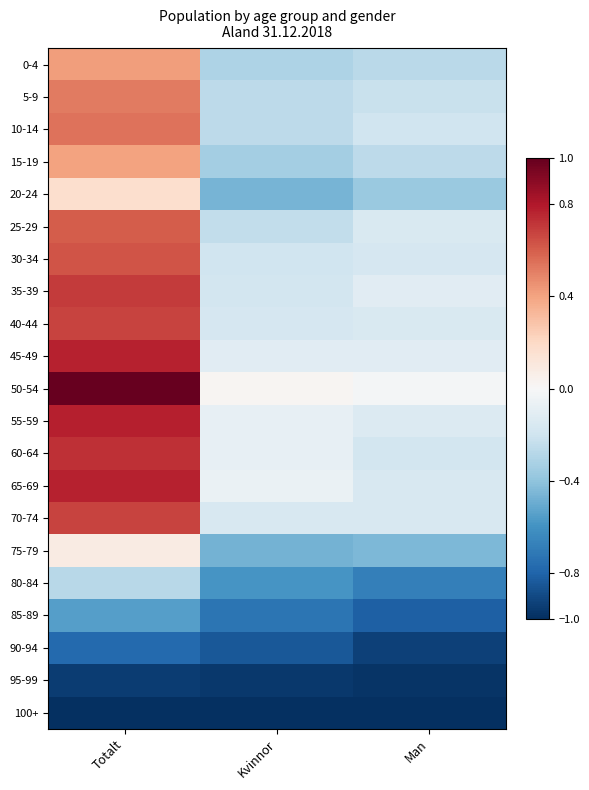

Rank the series at Man from lowest to highest value.

100+, 95-99, 90-94, 85-89, 80-84, 75-79, 20-24, 0-4, 15-19, 5-9, 10-14, 60-64, 30-34, 65-69, 70-74, 40-44, 25-29, 55-59, 45-49, 35-39, 50-54